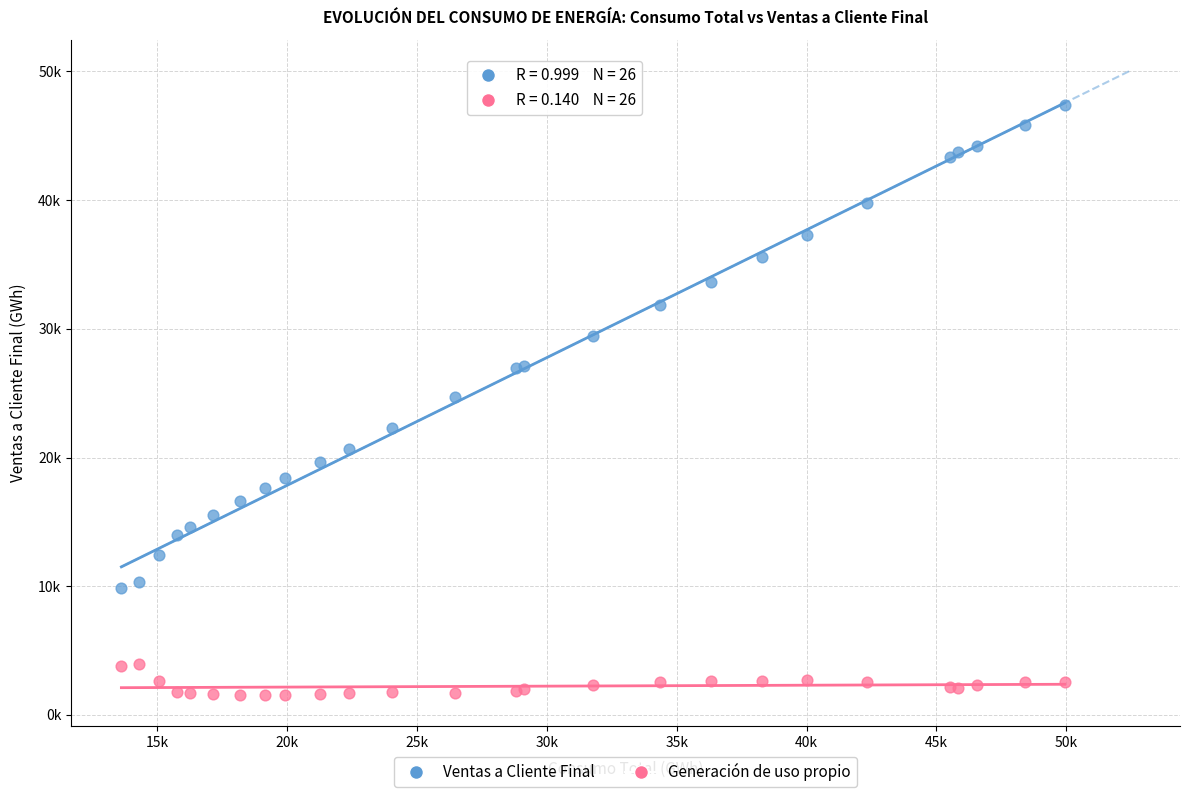

What are all the series names shown in the legend?

Ventas a Cliente Final, Generación de uso propio